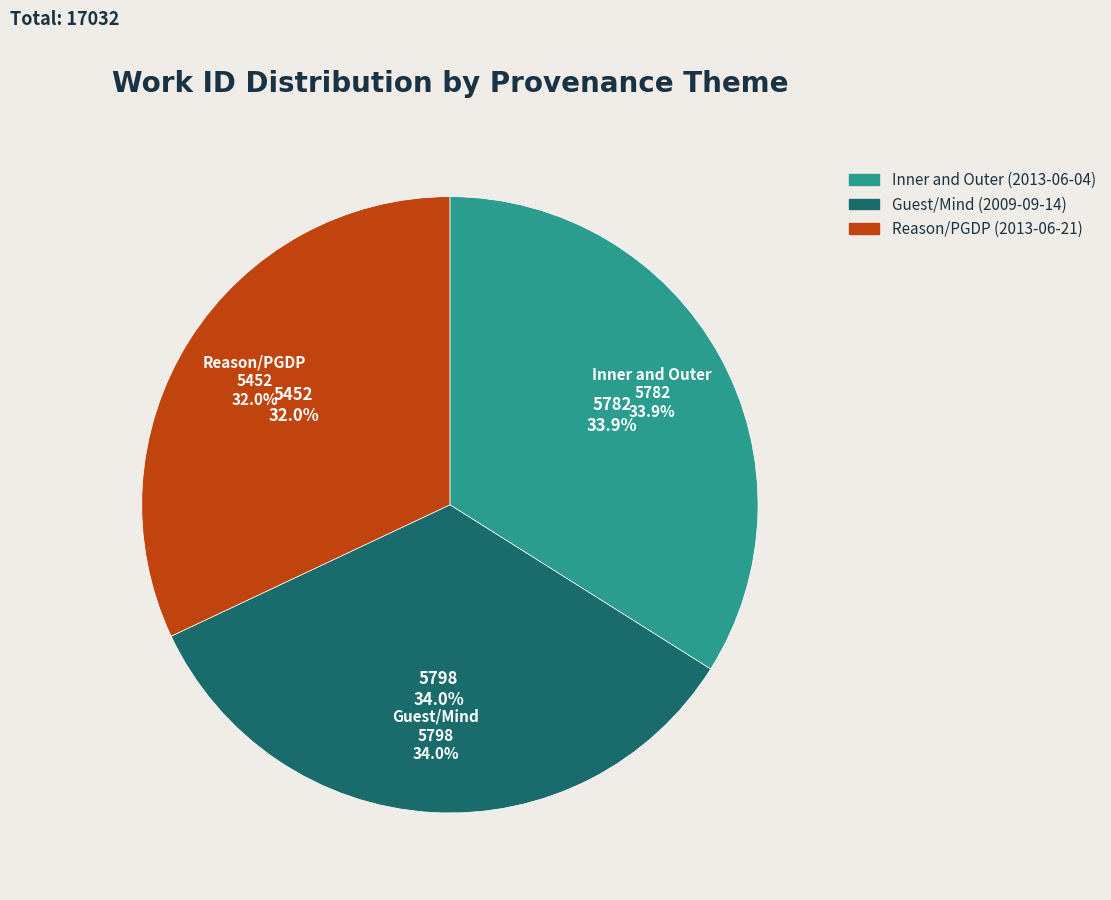

True or false: Inner and Outer (2013-06-04) accounts for 41% of the total.

False